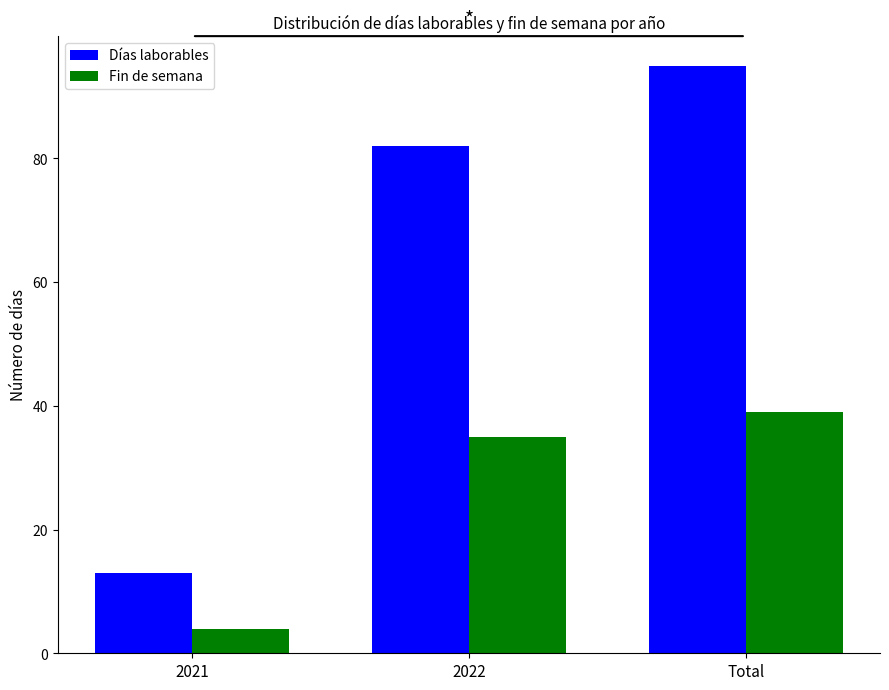

Reading left to right, list all the values displayed in this chart.

Días laborables: 13	82	95
Fin de semana: 4	35	39